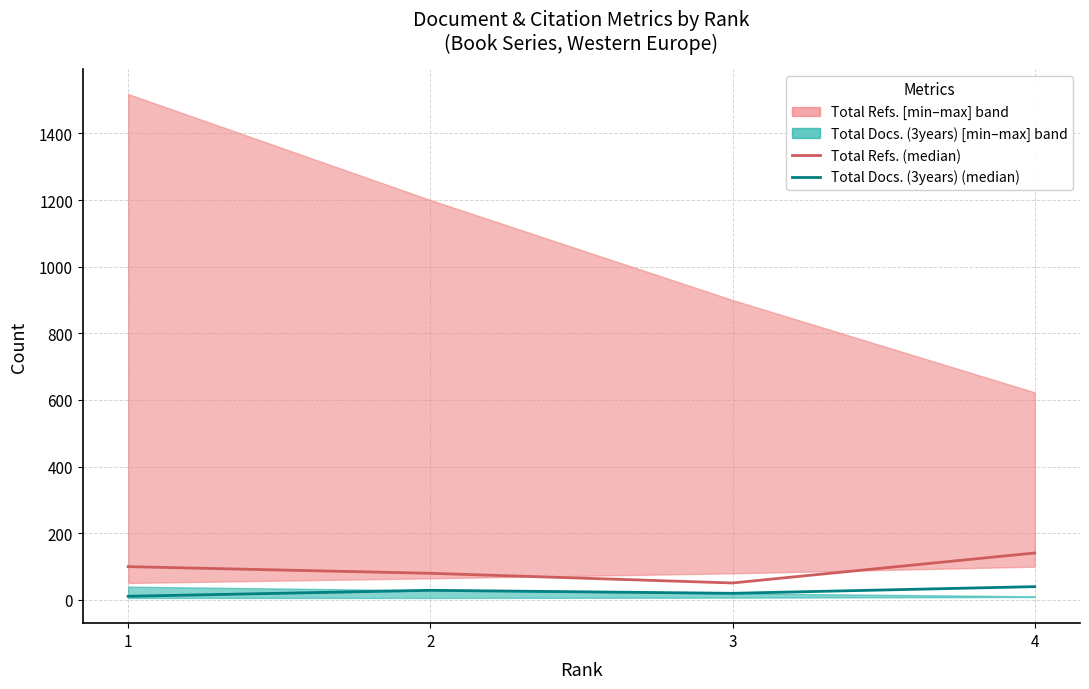

What is the value of the Total Docs. (3years) point at the 3rd from the left?

20